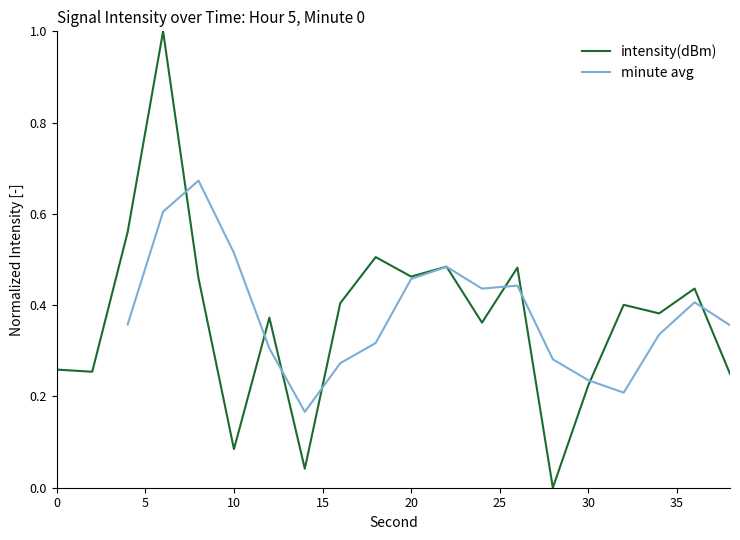

How many positive values are there?

19